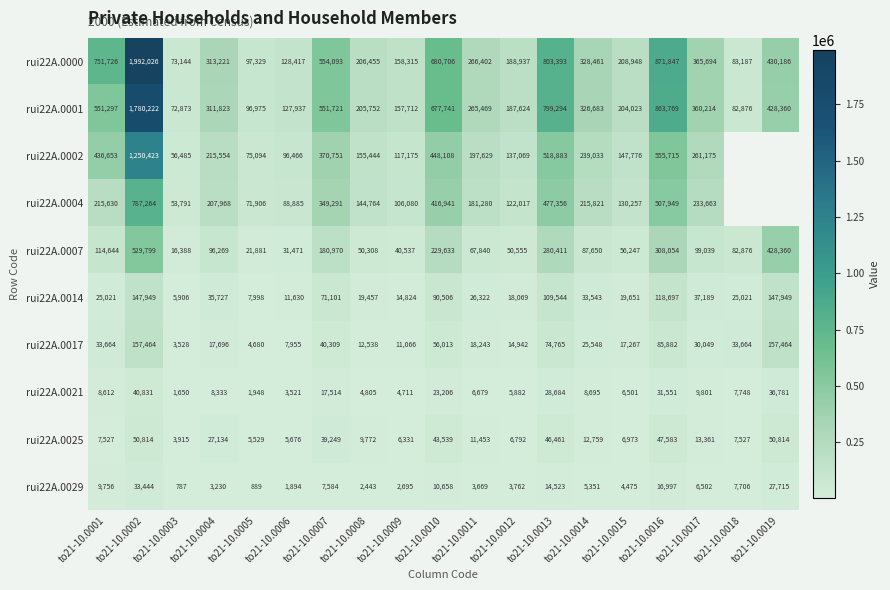

Which has a higher value, to21-10.0006 or to21-10.0011?

to21-10.0011